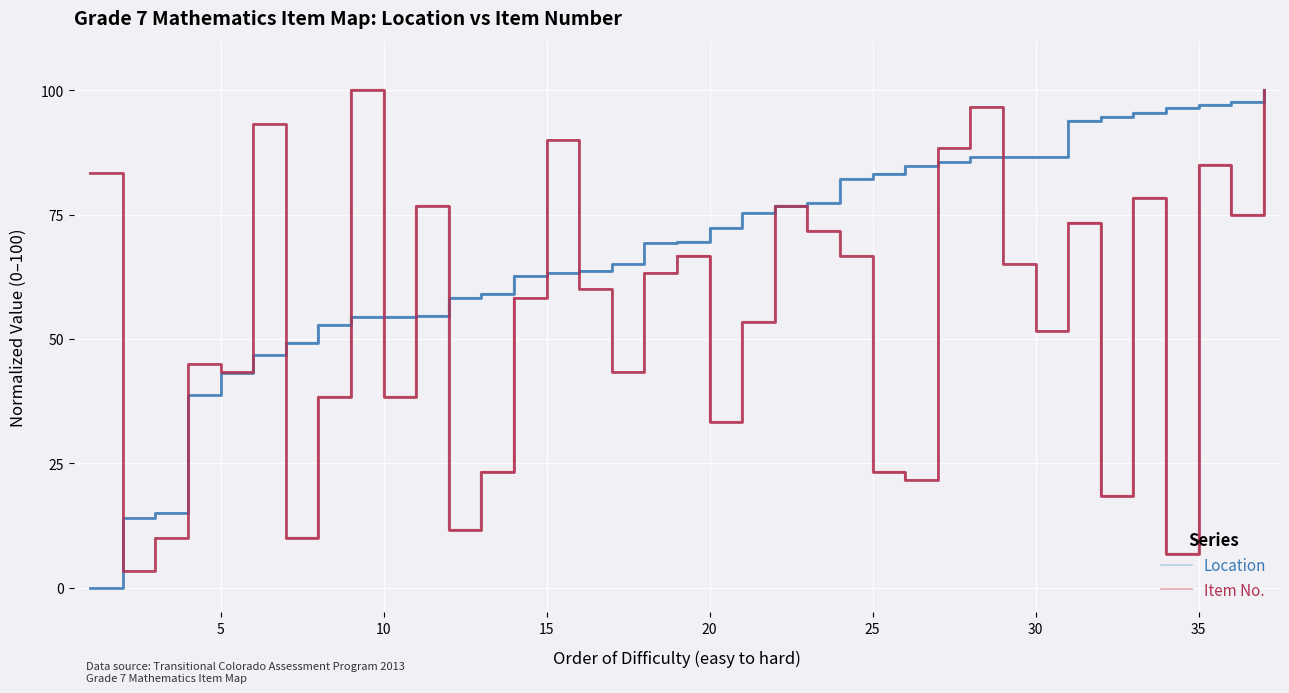

What is the value of the Item No. point at the 5th from the left?

43.3